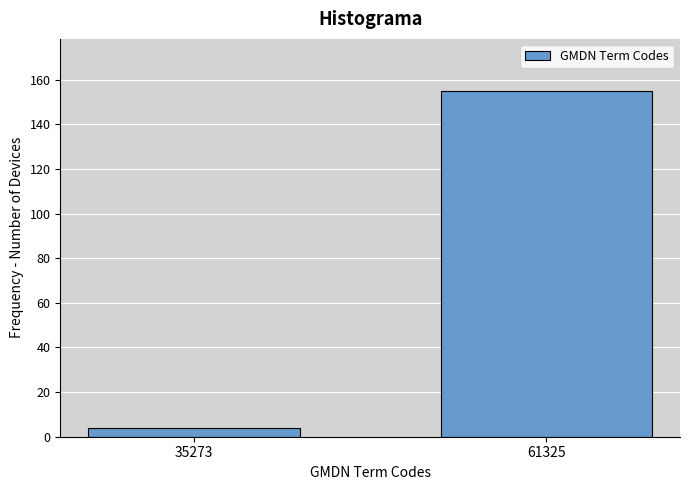

Reading left to right, transcribe all the data shown in this chart.

4	155